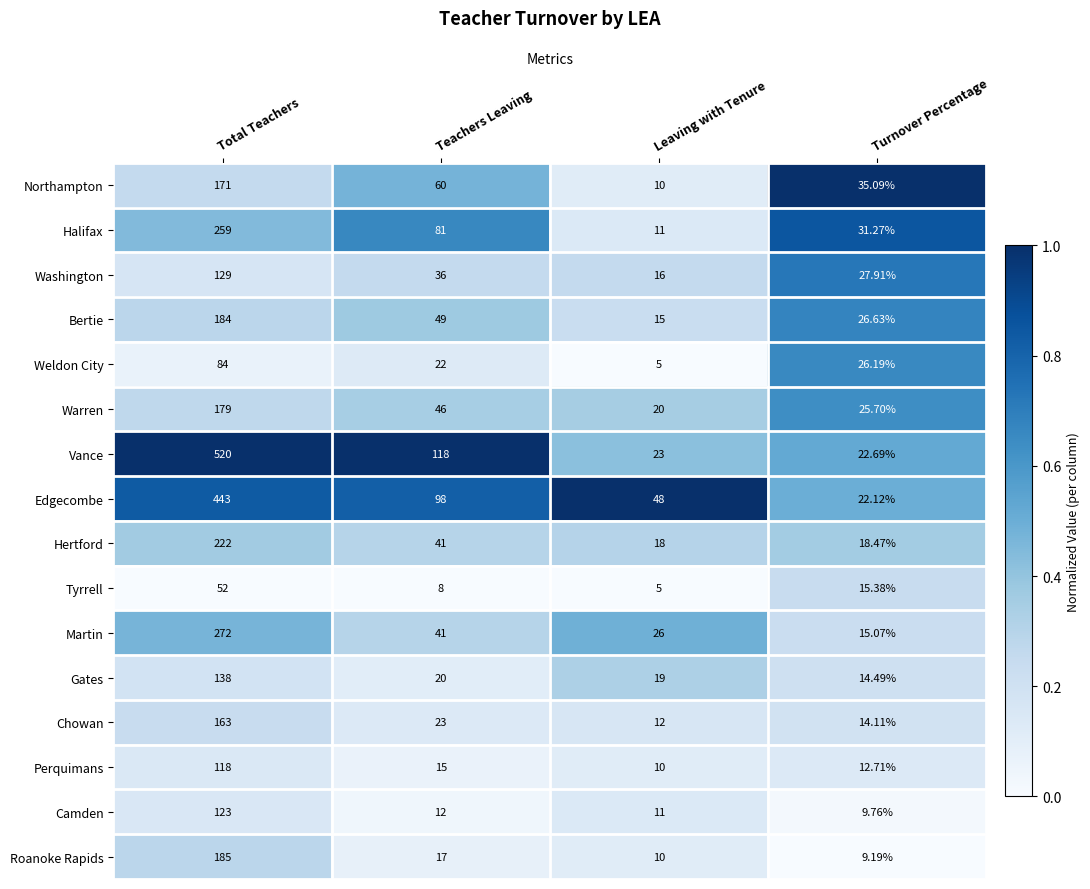

Where is Hertford nearest to the value 120?

Teachers Leaving